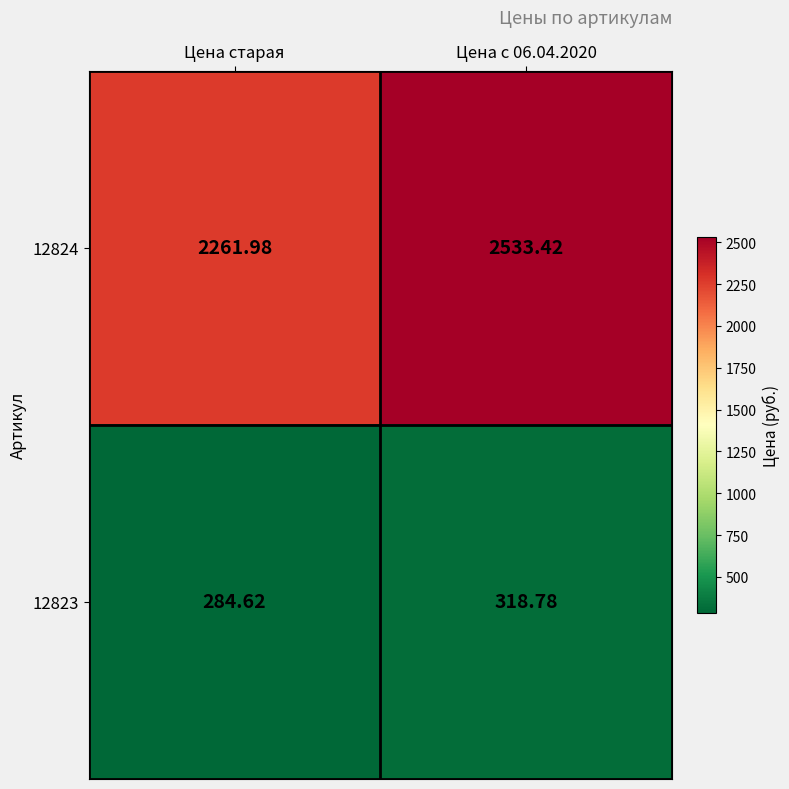

At which category is the sum across all series the highest?

Цена с 06.04.2020